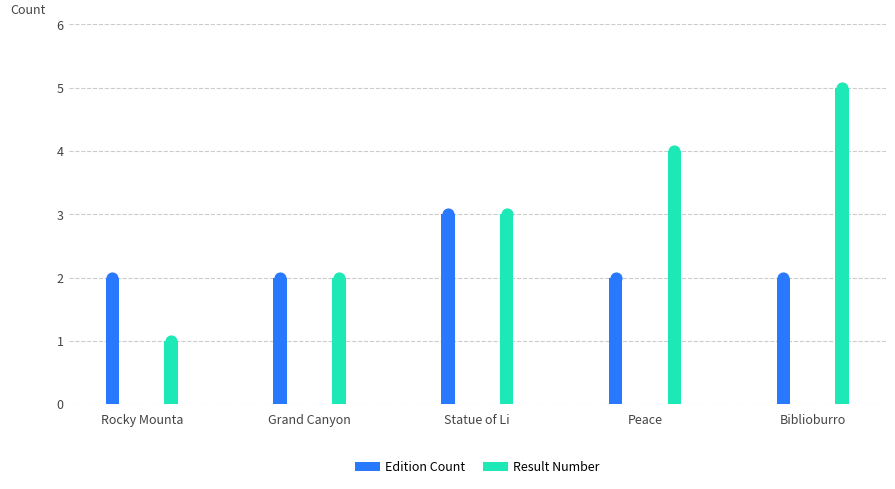

Which series reaches the maximum Y coordinate?

Result Number